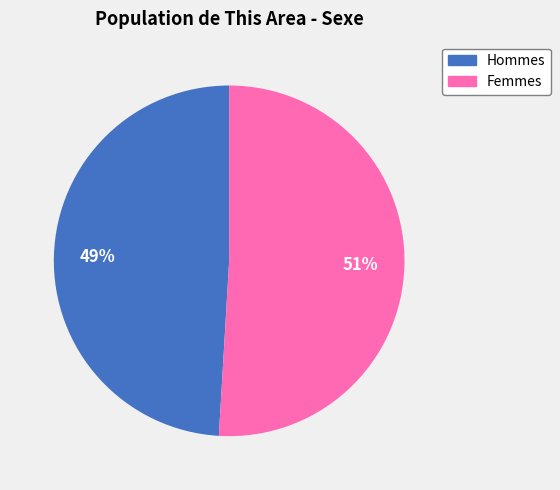

To the nearest percent, what is the difference between the largest and smallest slice percentages?

2%